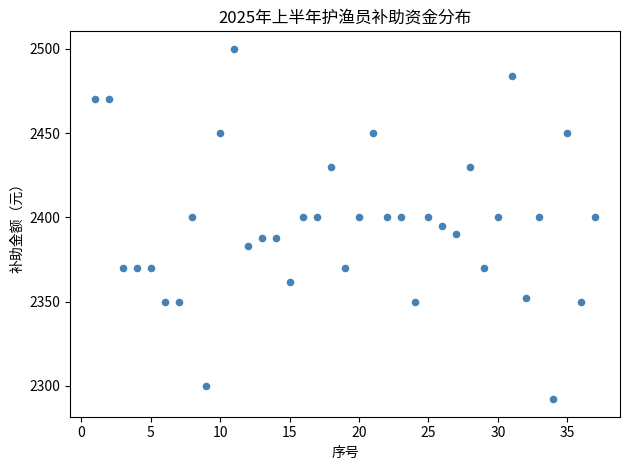

What is the range of Y values (max minus min)?

208.0